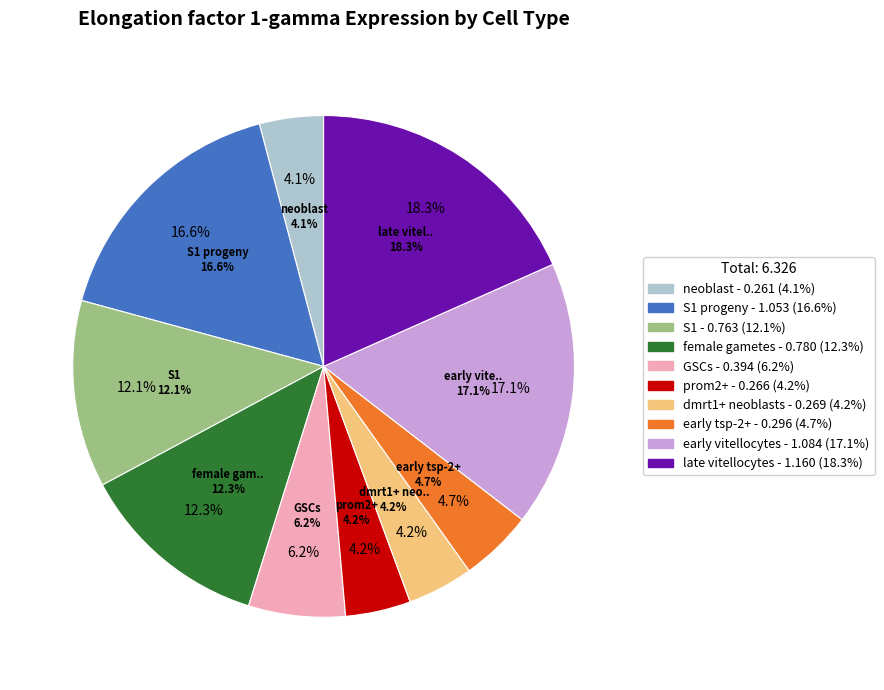

How many segments does this pie chart have?

10